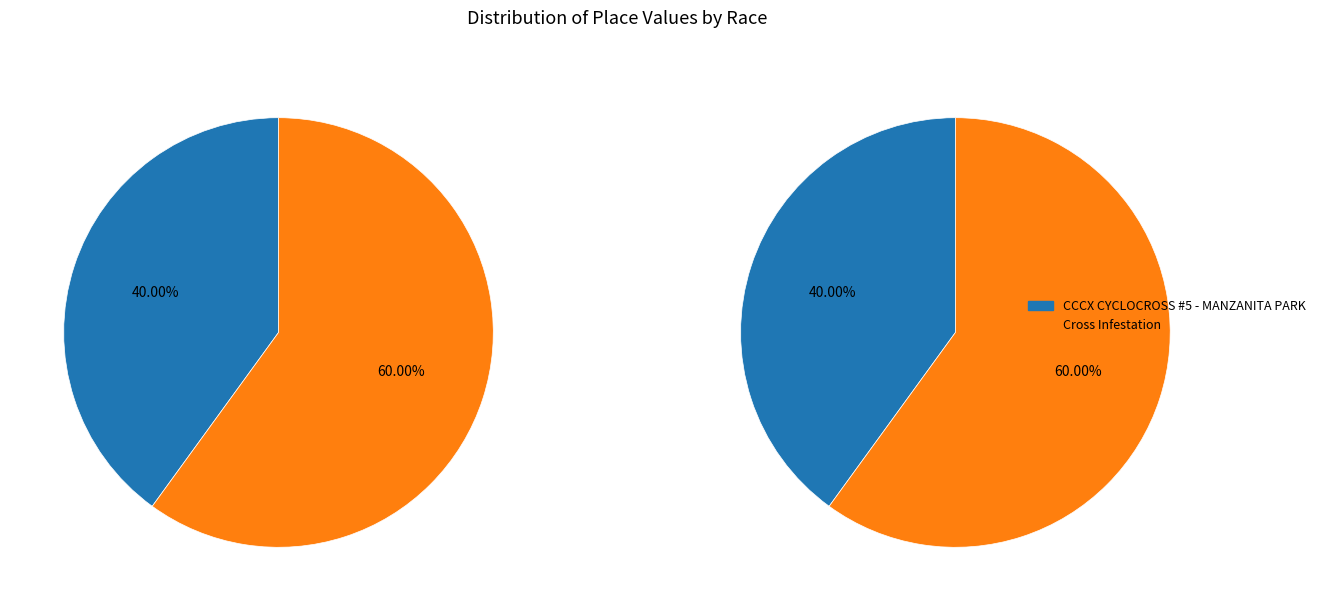

How many slices are in this pie chart?

2